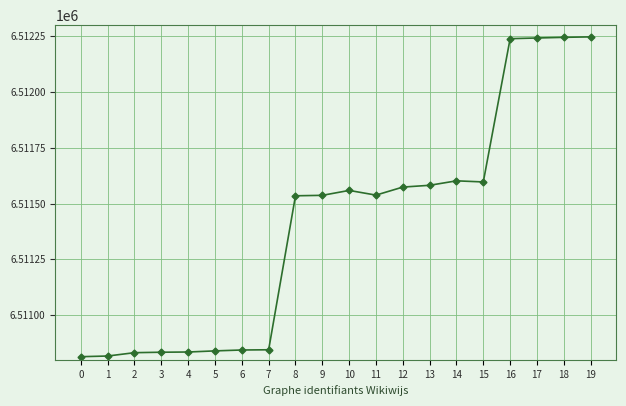

What is the average value?

6511408